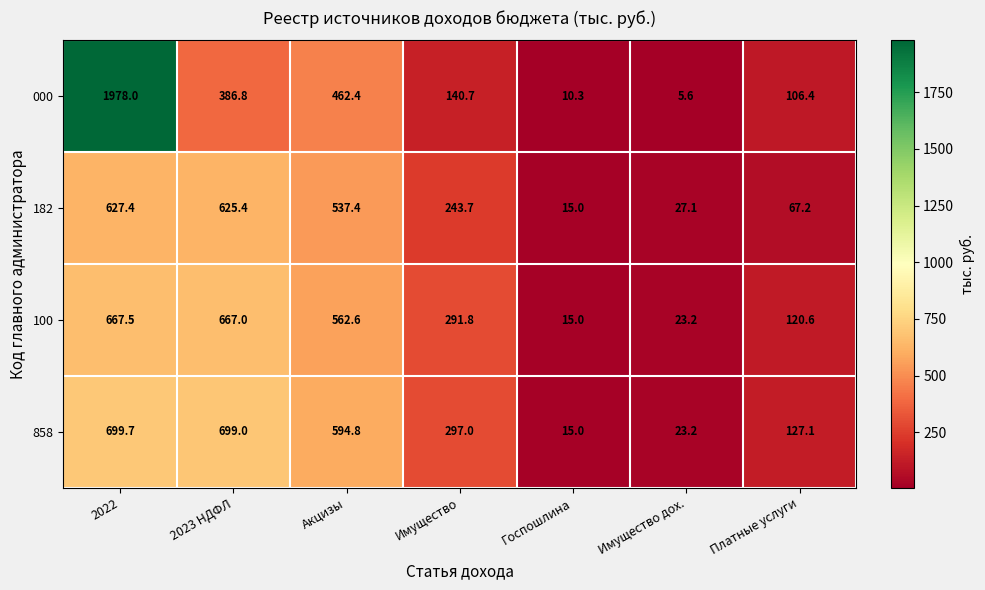

What is the lowest value of the 182 series?

15.0